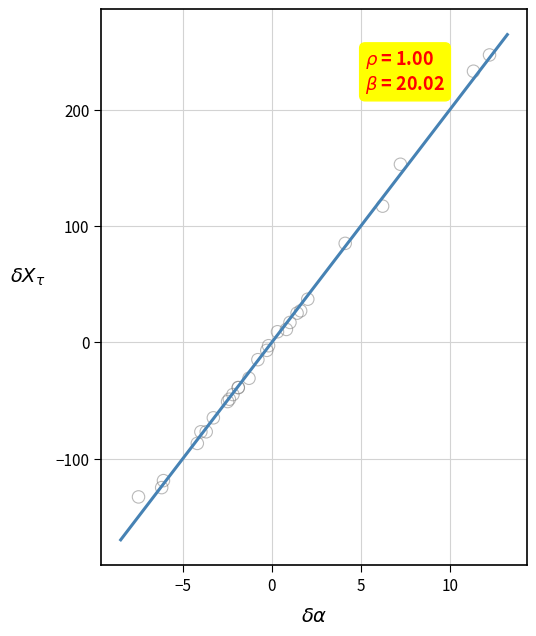

What Y value in the scatter plot is closest to 57?

37.0